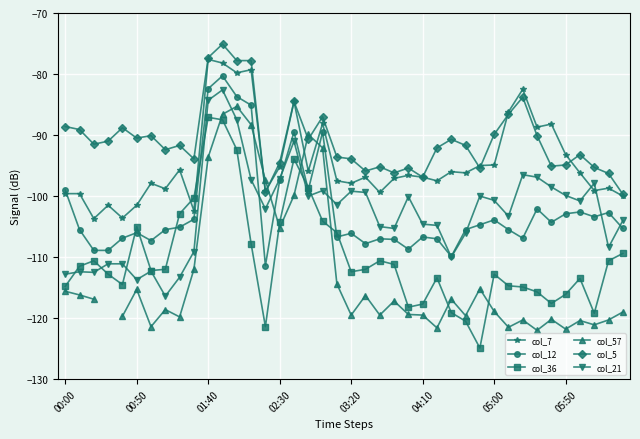

How many interior local peaks does the col_12 series have?

11